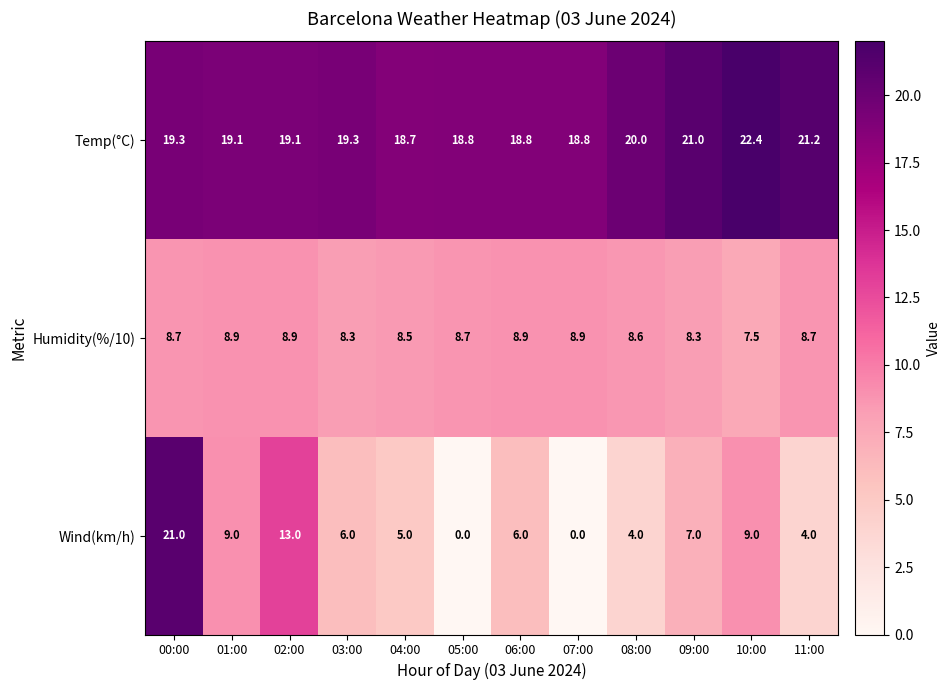

Count the number of data series in this chart.

3